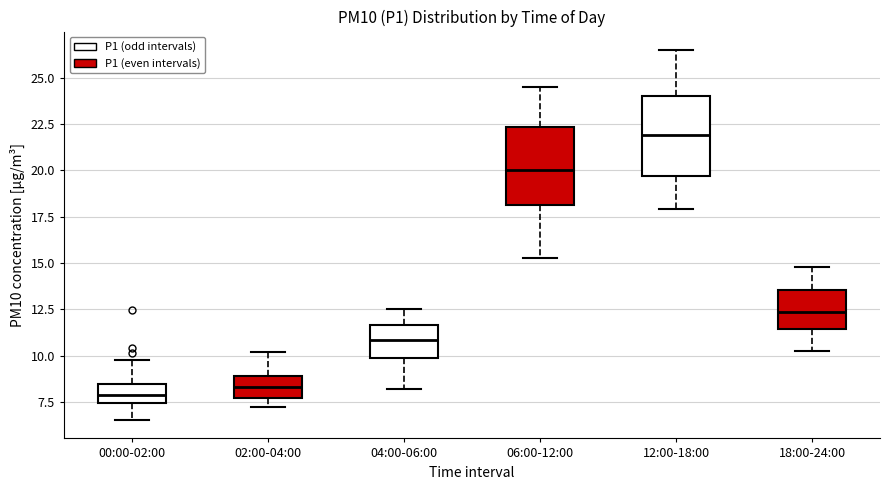

Reading left to right, transcribe this box plot: for each box, give where its median line is, the range the box spans, and where its two whiskers end, as read against the y-axis. The values are not printed on the chart, so give them approximately, as read against the axis.

00:00-02:00: median 8.0, box 7.5 to 8.5, whiskers 6.5 to 10.0
02:00-04:00: median 8.5, box 7.5 to 9.0, whiskers 7.5 (just below the box's lower edge) to 10.0
04:00-06:00: median 11.0, box 10.0 to 11.5, whiskers 8.0 to 12.5
06:00-12:00: median 20.0, box 18.0 to 22.5, whiskers 15.5 to 24.5
12:00-18:00: median 22.0, box 19.5 to 24.0, whiskers 18.0 to 26.5
18:00-24:00: median 12.5, box 11.5 to 13.5, whiskers 10.5 to 15.0